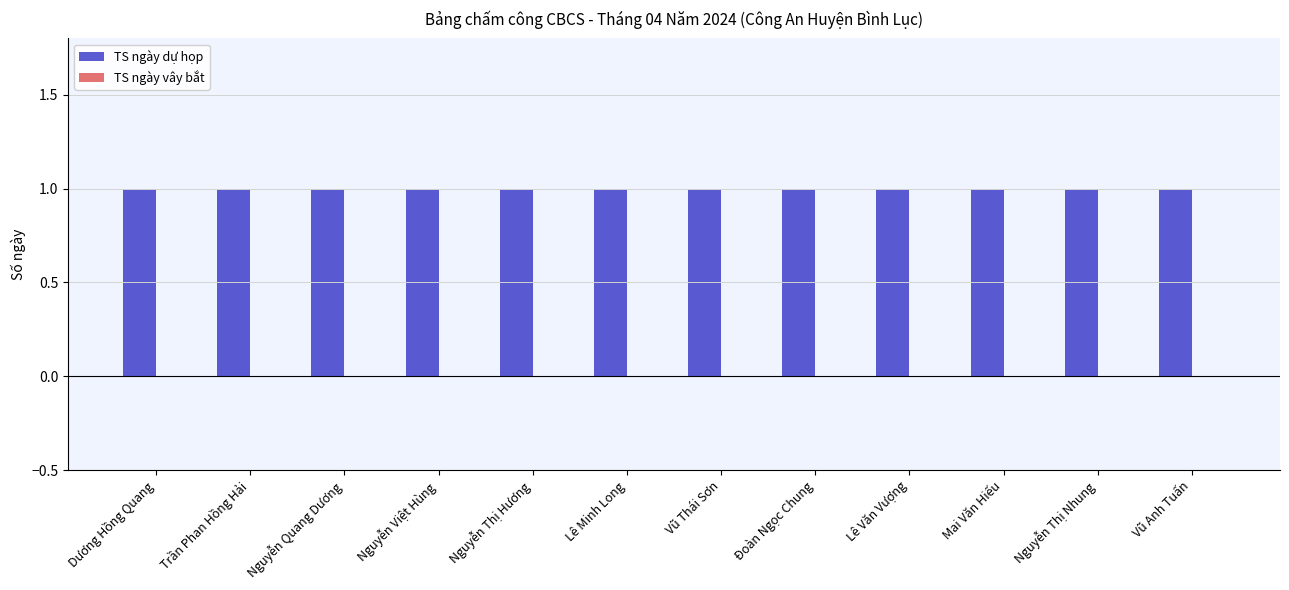

Between Lê Minh Long and Vũ Thái Sơn, which series saw the biggest shift?

TS ngày dự họp